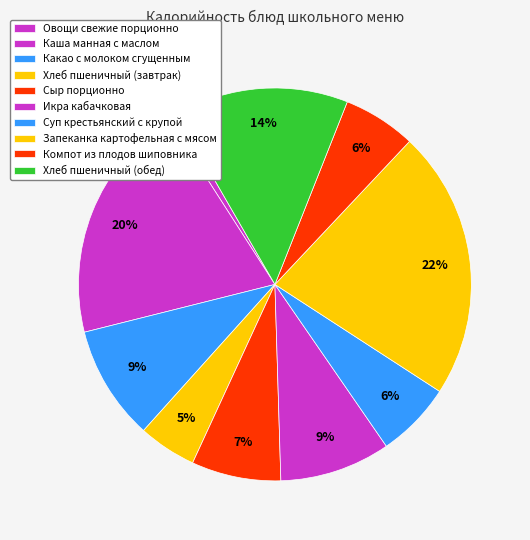

Approximately how many times larger is the value at Икра кабачковая compared to Каша манная с маслом?

0.5